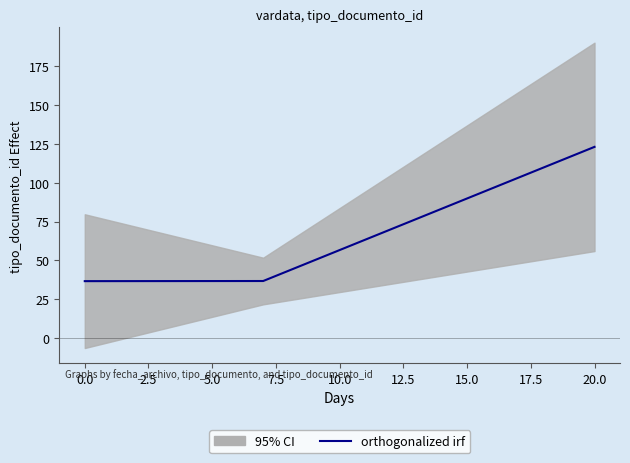

What is the smallest value displayed?

36.7